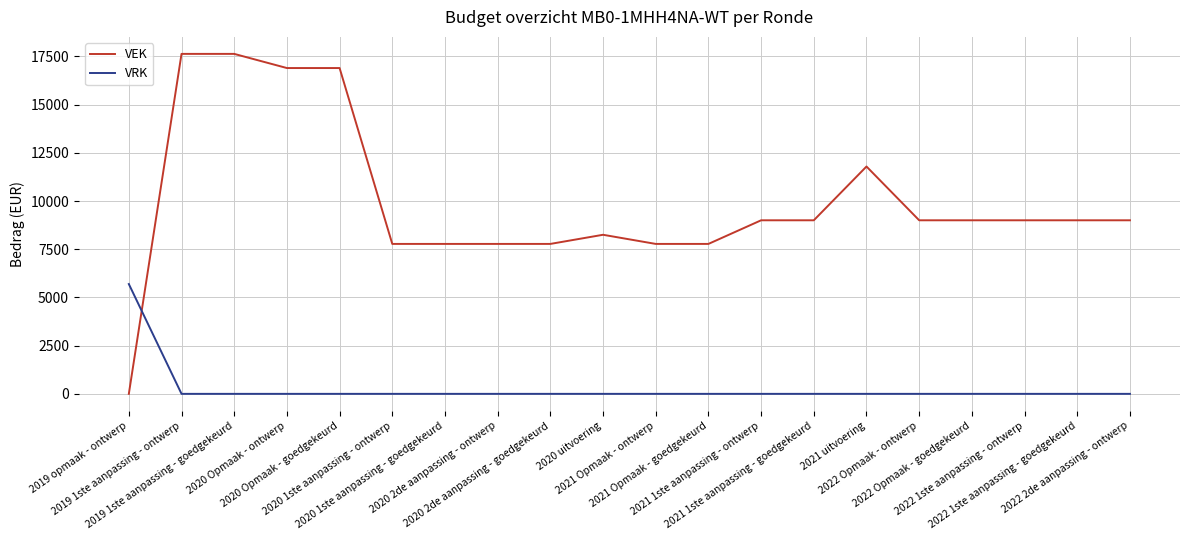

List the series in order of their overall mean, lowest first.

VRK, VEK